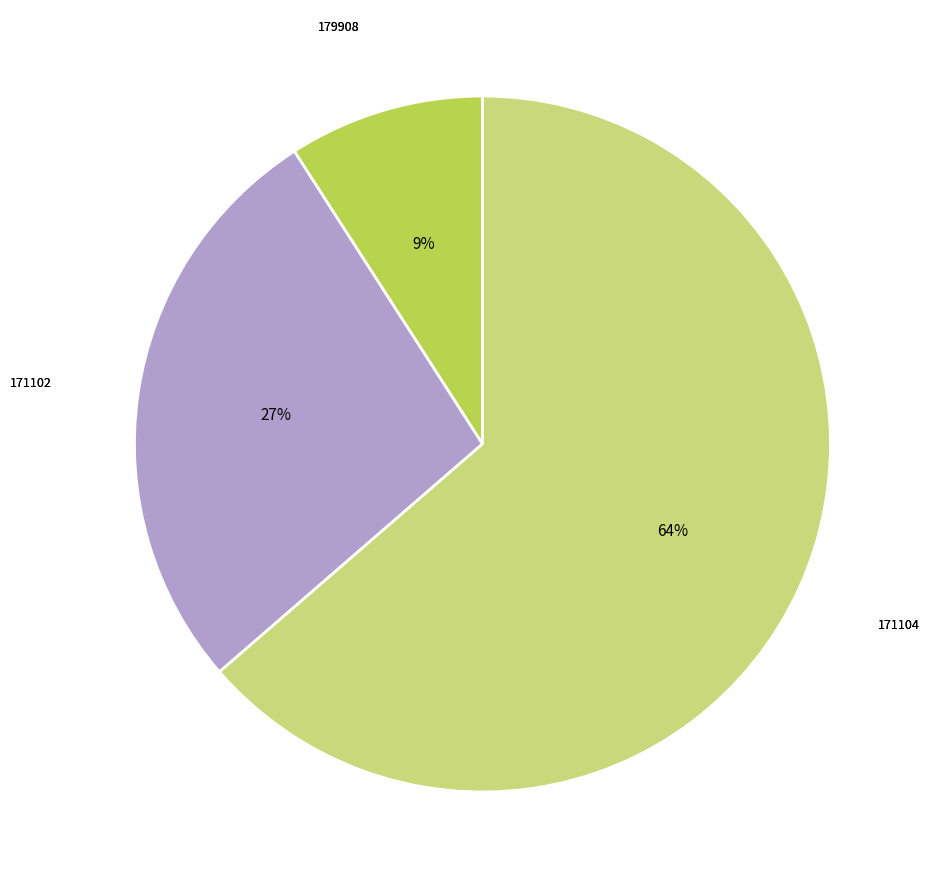

To the nearest percent, what is the difference between the largest and smallest slice percentages?

55%